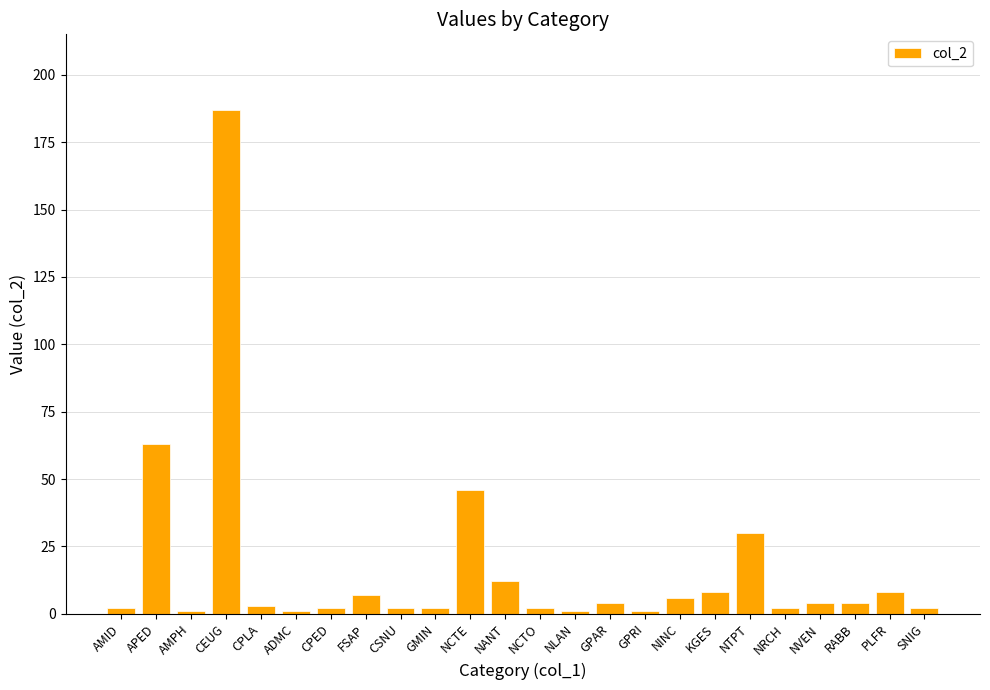

What is the label of the 16th bar from the left?

GPRI